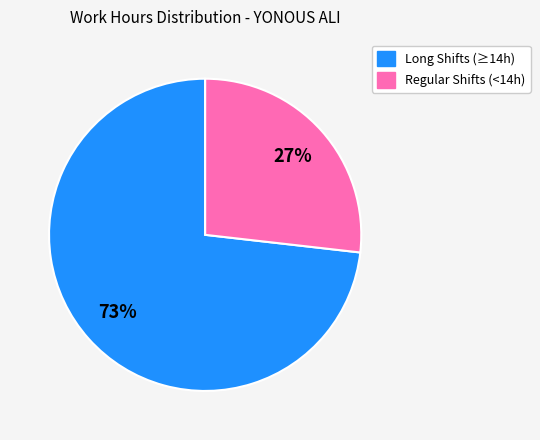

How many segments does this pie chart have?

2